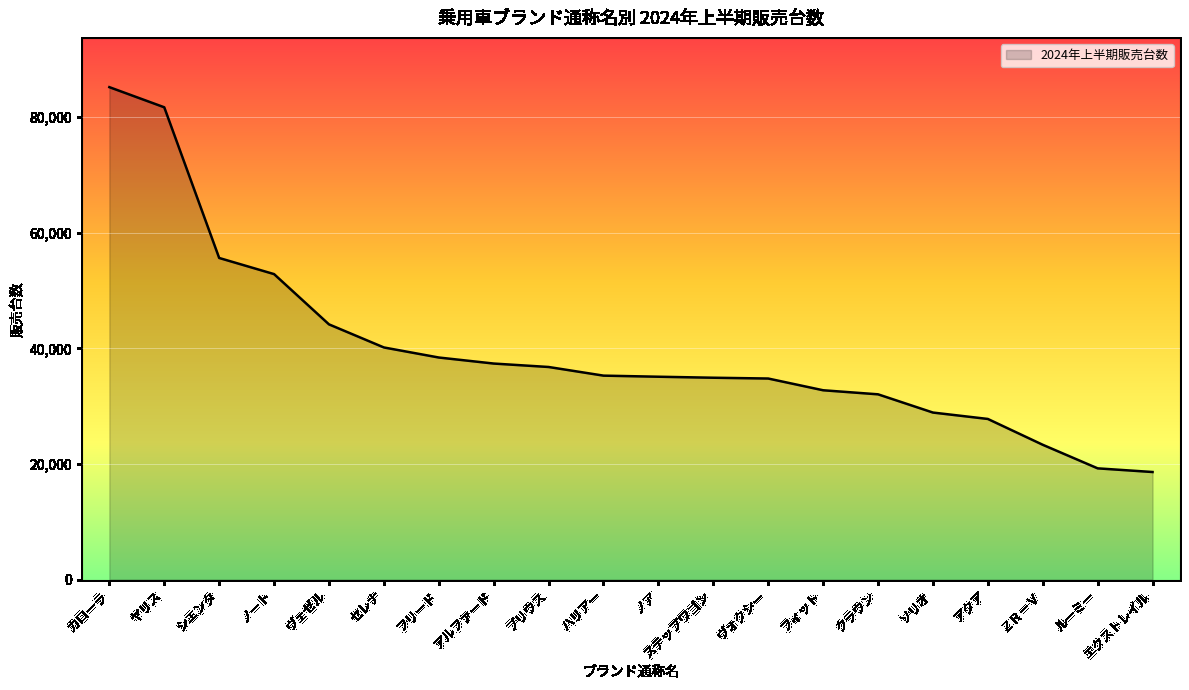

Read the value at ステップワゴン.

34932